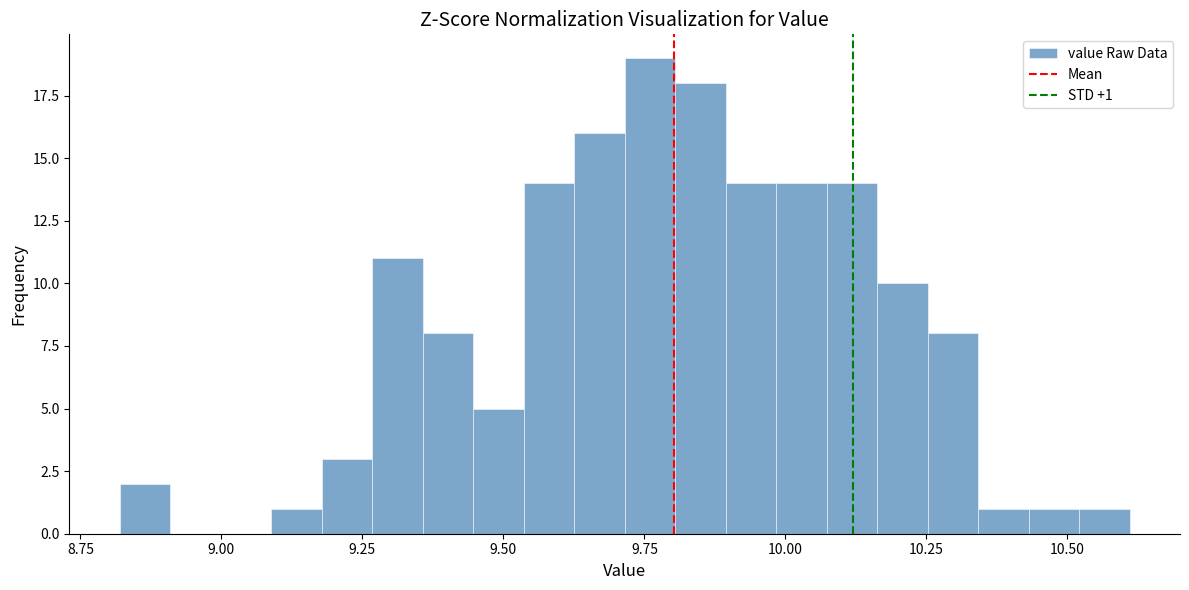

Around what value on the x-axis is the tallest bar? Give the approximate position of its centre, as read against the axis.

9.75